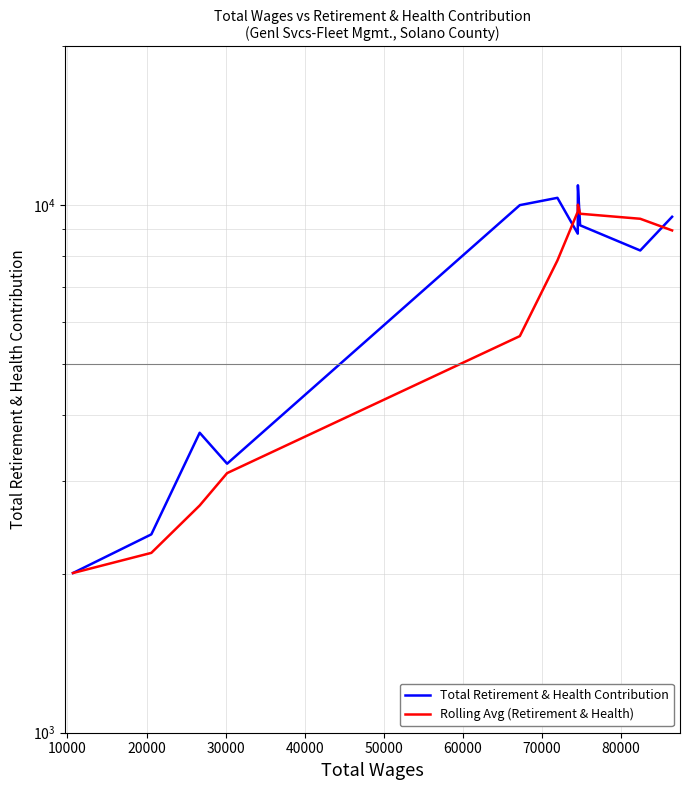

What is the smallest value displayed?

2008.0